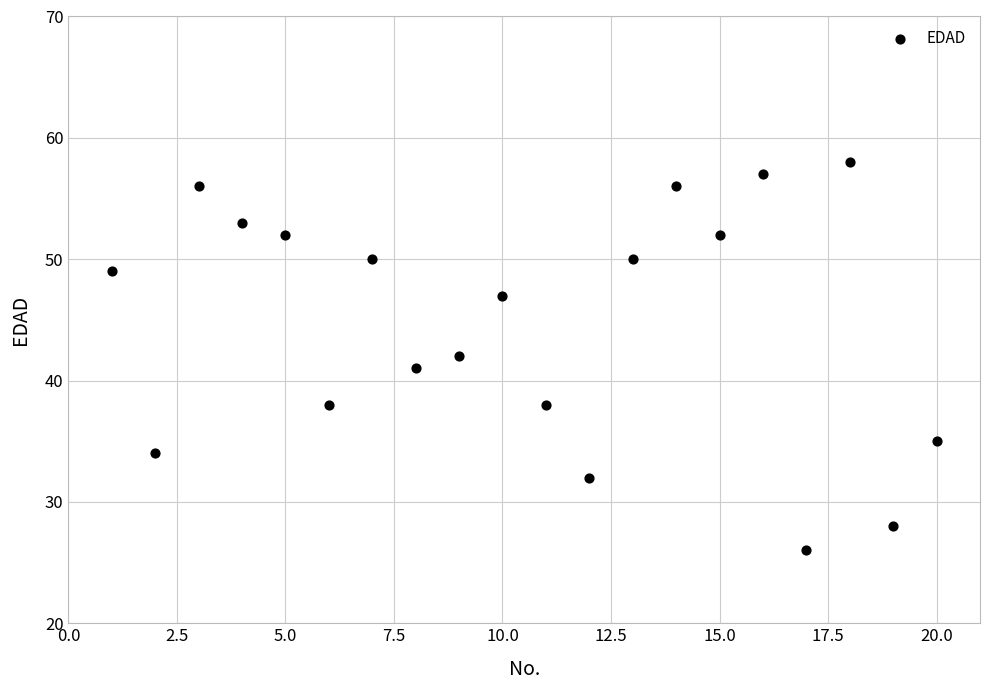

What is the range of Y values (max minus min)?

32